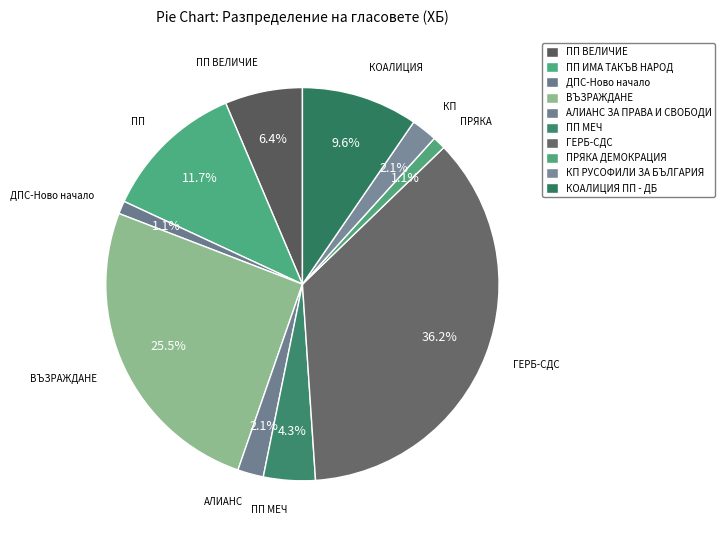

To the nearest percent, what portion does ДПС-Ново начало represent?

1%